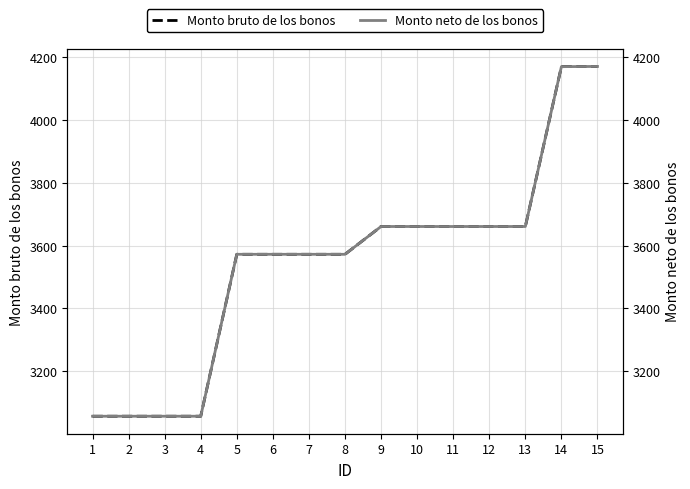

What is the sum of the Monto neto de los bonos values at 9 and 6?

7233.6